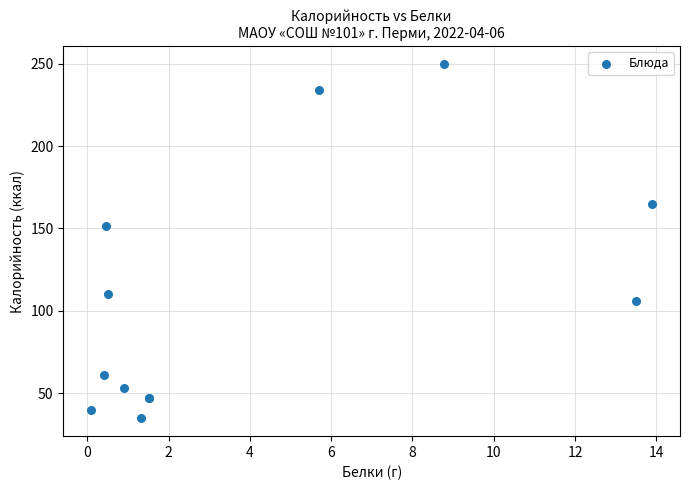

What Y value in the scatter plot is closest to 142?

151.6